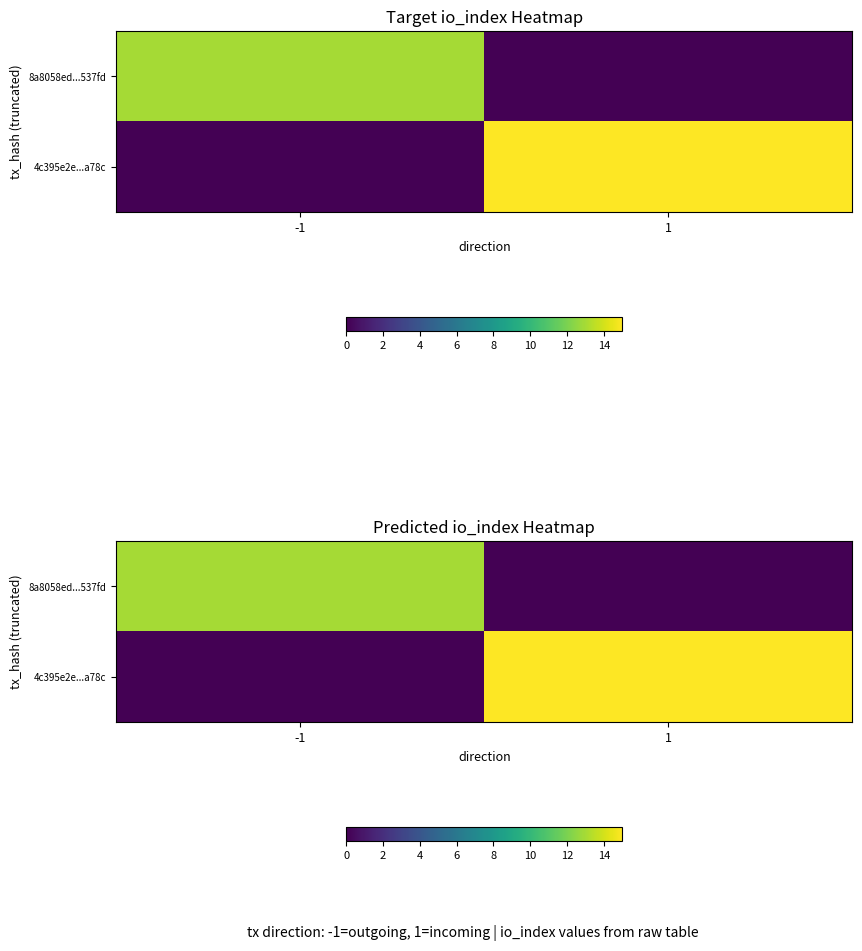

What is the highest value of the 4c395e2e...a78c series?

15